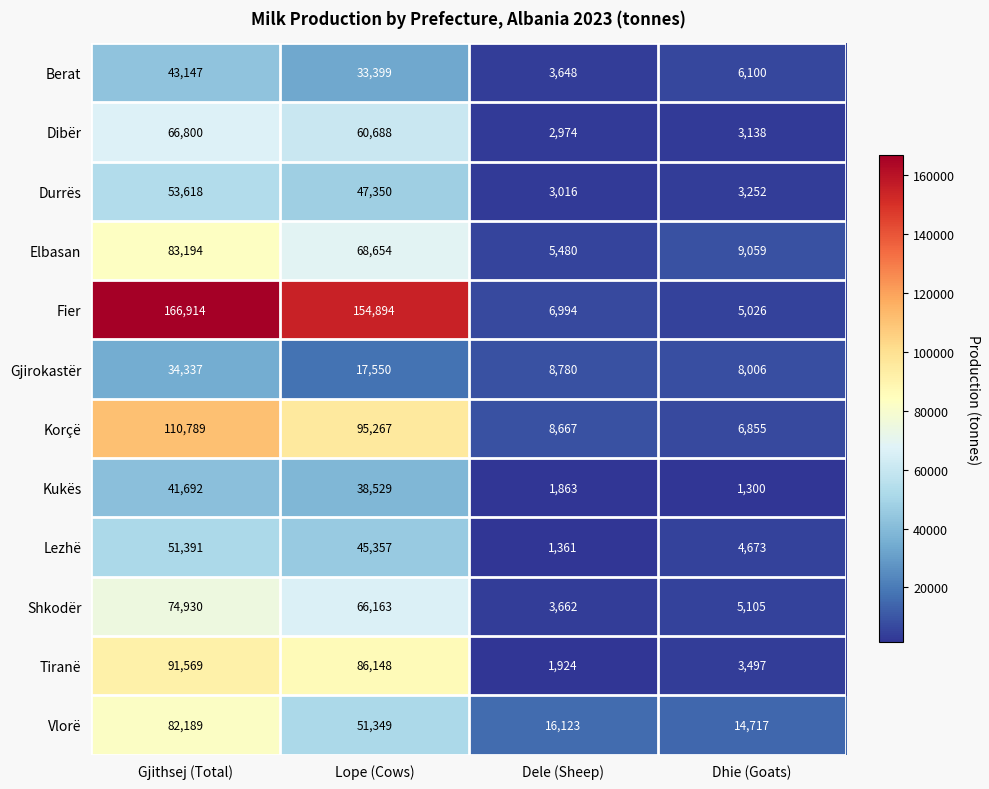

Rank the series by their maximum value, from lowest to highest.

Gjirokastër, Kukës, Berat, Lezhë, Durrës, Dibër, Shkodër, Vlorë, Elbasan, Tiranë, Korçë, Fier